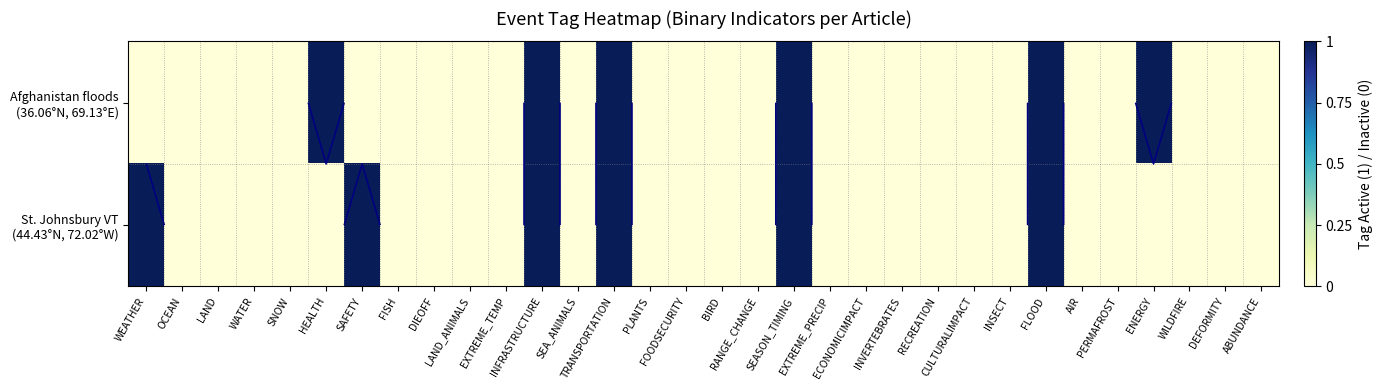

Rank the series by their maximum value, from lowest to highest.

Afghanistan floods (36.06°N, 69.13°E), St. Johnsbury VT (44.43°N, 72.02°W)